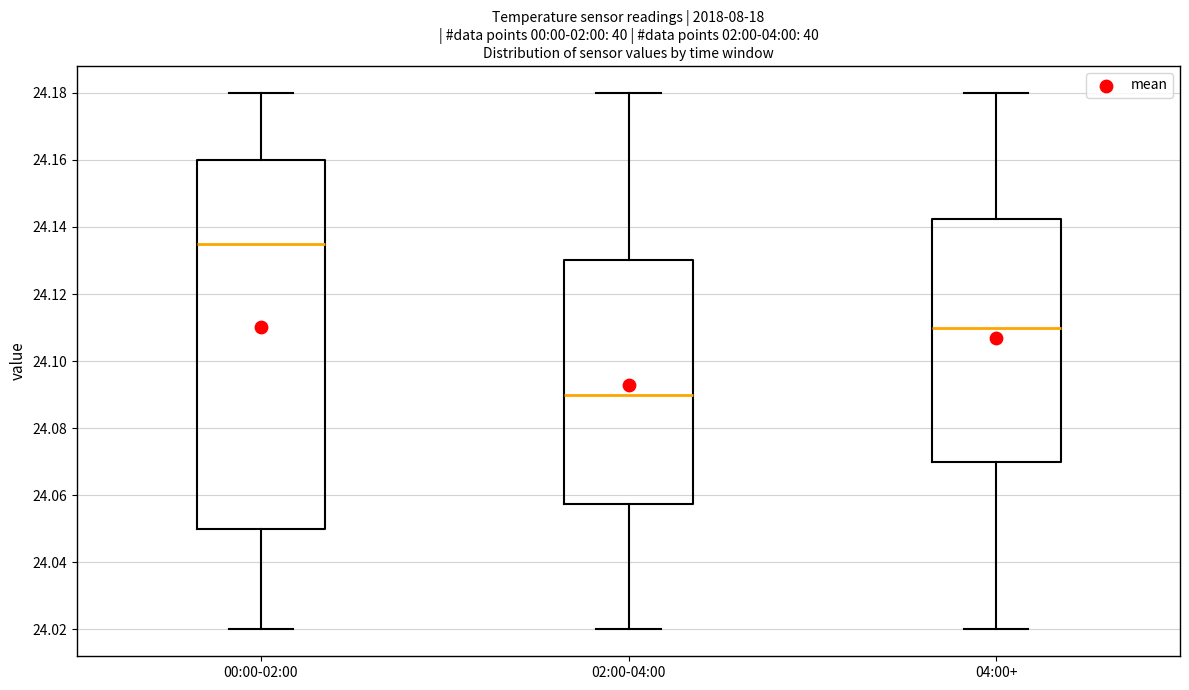

Where does the upper whisker of the box for 00:00-02:00 end on the y-axis? The values are not printed on the chart, so give them approximately, as read against the axis.

24.180